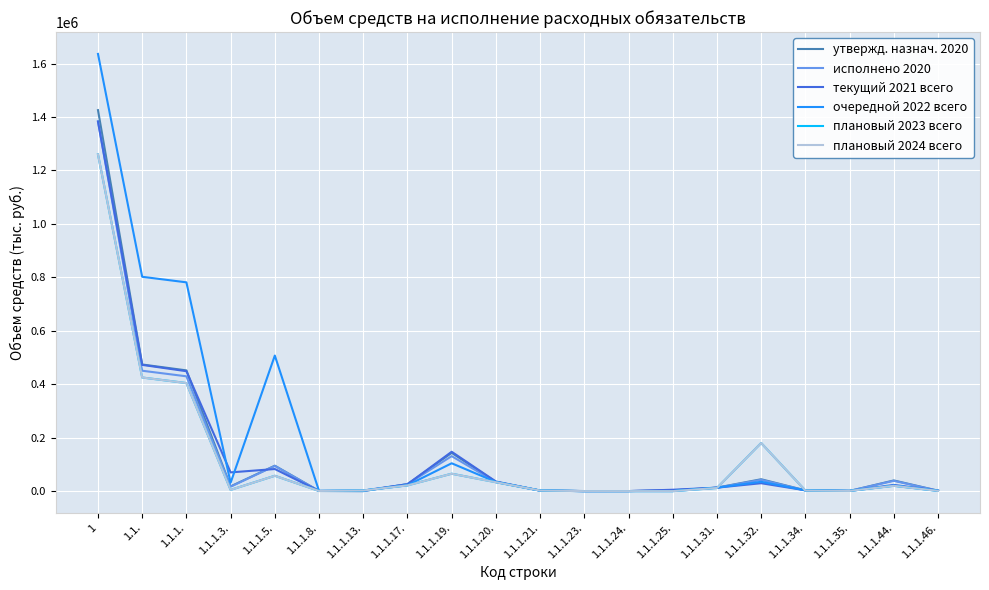

Is it true that исполнено 2020 equals 94299.0 at 1.1.1.5.?

True